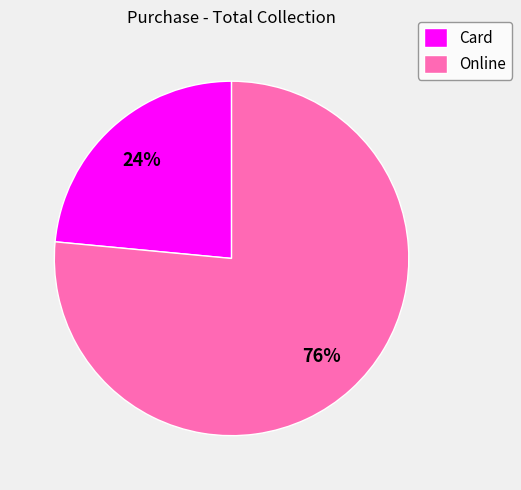

Do Online and Card together represent more than half of the pie?

Yes